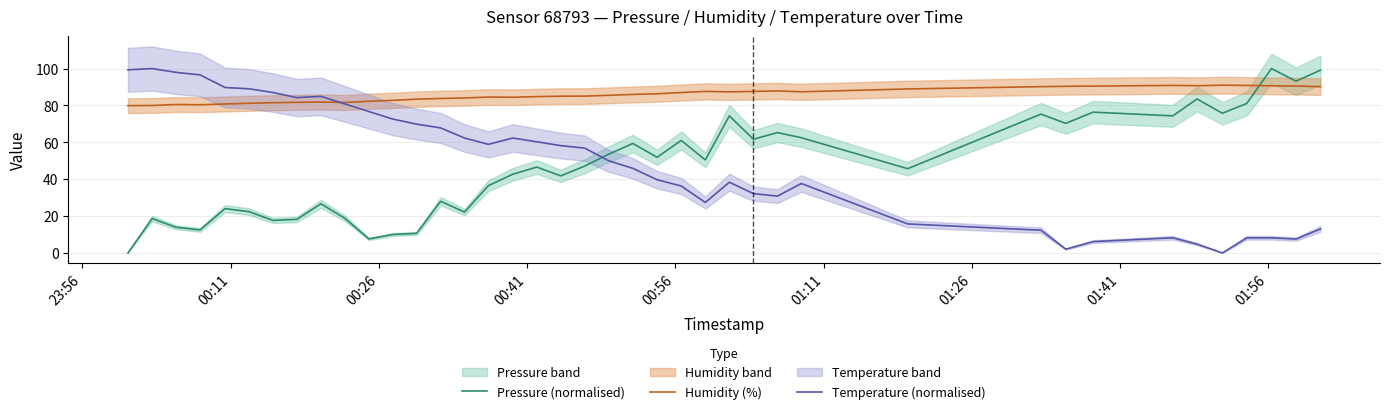

What is the difference between the maximum and second lowest values in the Pressure (normalised) series?

92.4